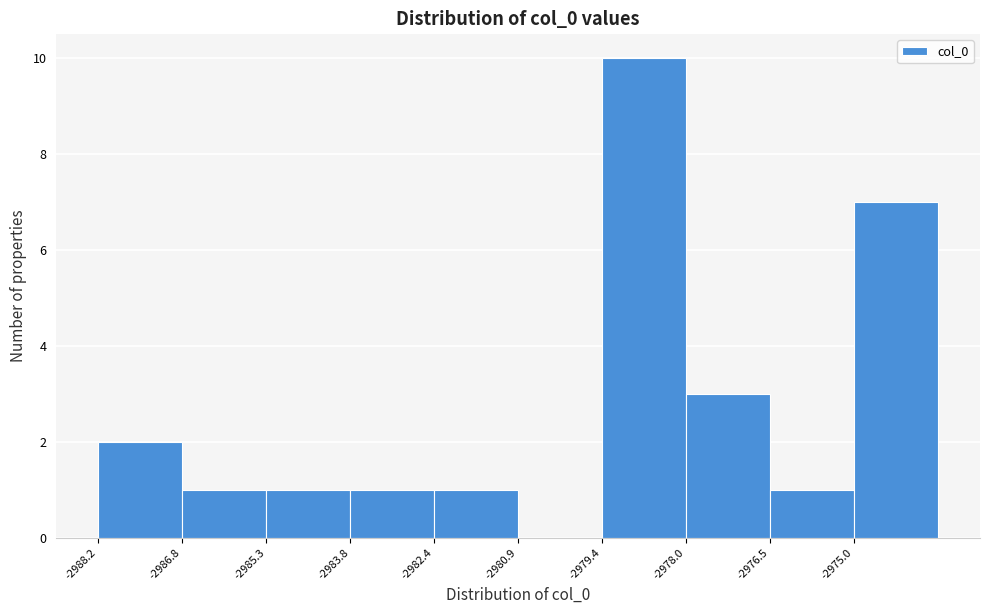

Over which range of the x-axis is the bar tallest?

-2979.4 to -2978.0